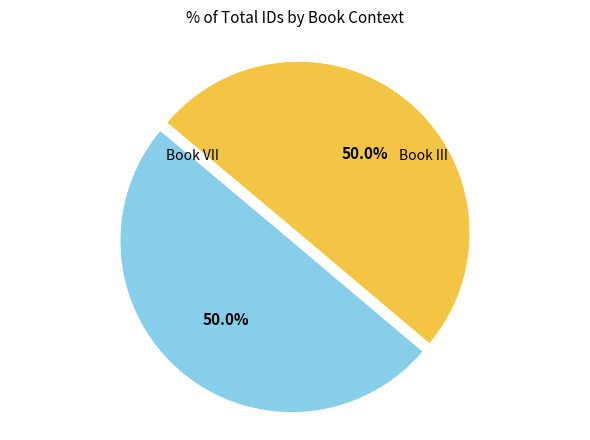

How many segments does this pie chart have?

2